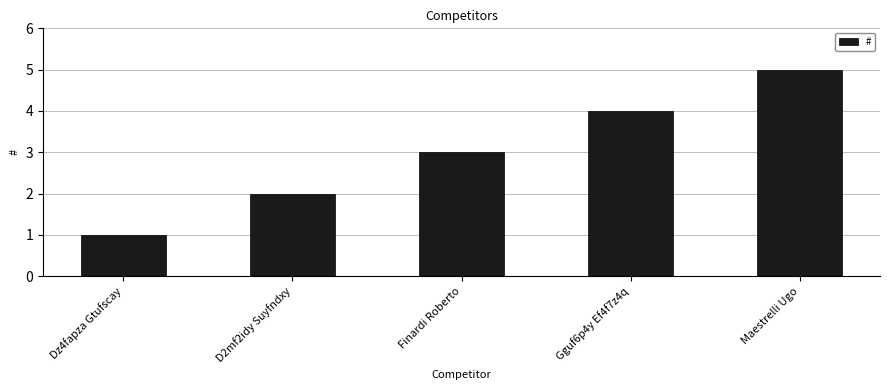

What is the sum of the values at Gguf6p4y Ef4f7z4q and Finardi Roberto?

7